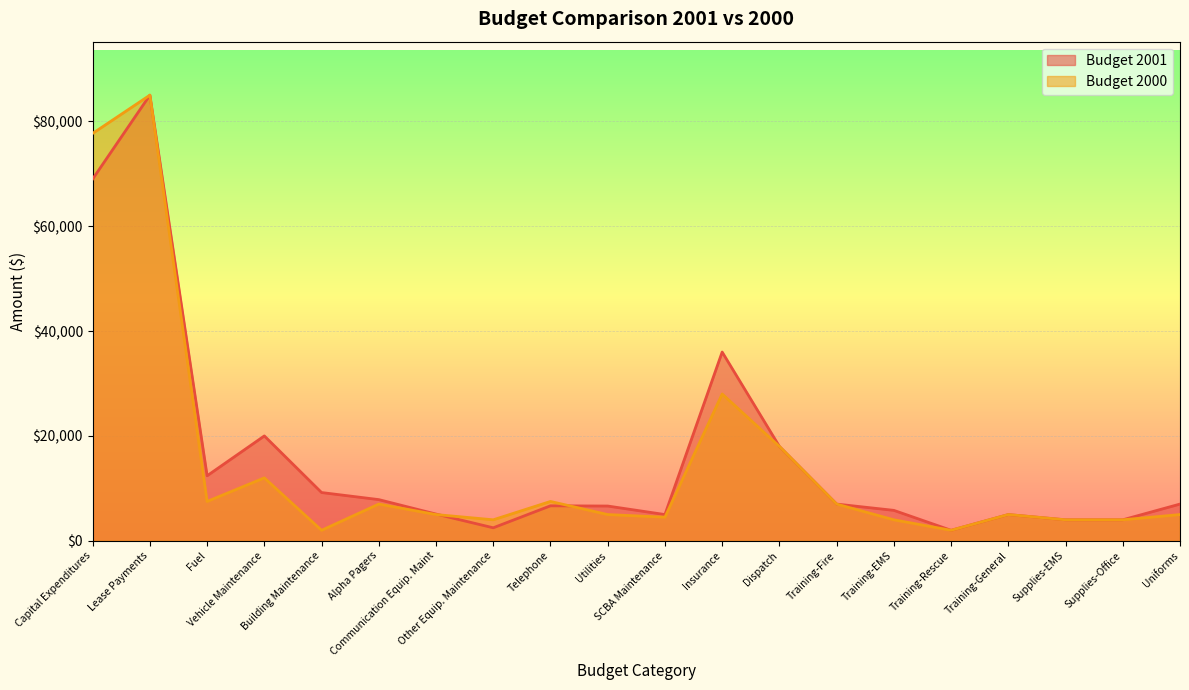

List the labels in order of Budget 2001 value, smallest first.

Training-Rescue, Other Equip. Maintenance, Supplies-EMS, Supplies-Office, SCBA Maintenance, Training-General, Communication Equip. Maint, Training-EMS, Utilities, Telephone, Training-Fire, Uniforms, Alpha Pagers, Building Maintenance, Fuel, Dispatch, Vehicle Maintenance, Insurance, Capital Expenditures, Lease Payments